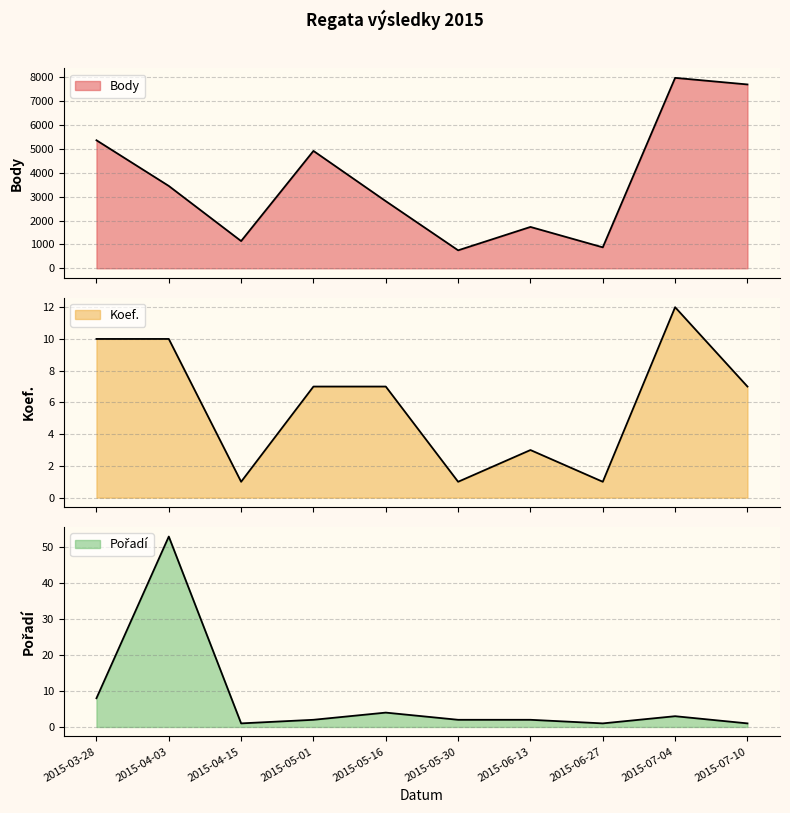

Rank the categories by Koef. value from lowest to highest.

2015-04-15, 2015-05-30, 2015-06-27, 2015-06-13, 2015-05-01, 2015-05-16, 2015-07-10, 2015-03-28, 2015-04-03, 2015-07-04